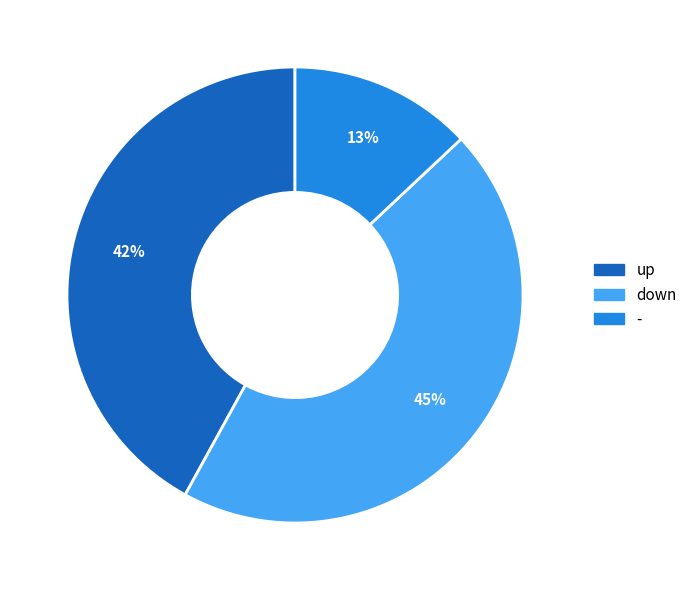

What is the largest slice in the pie chart?

down